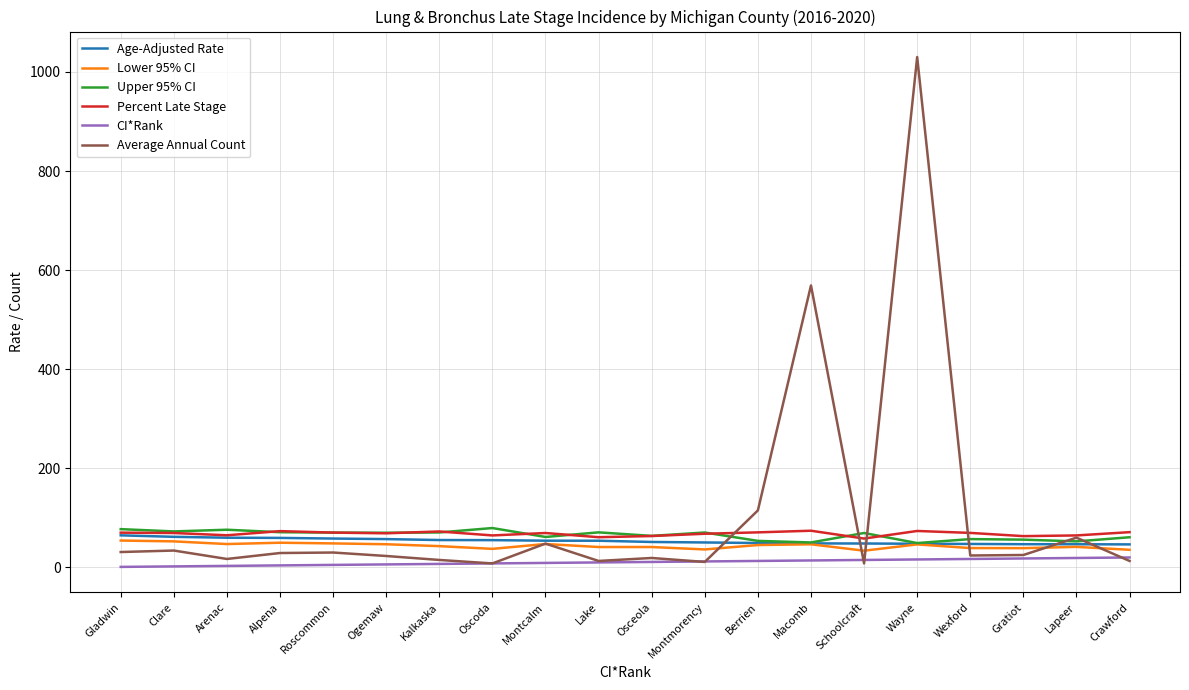

Does the chart display data point markers on the line(s)?

No